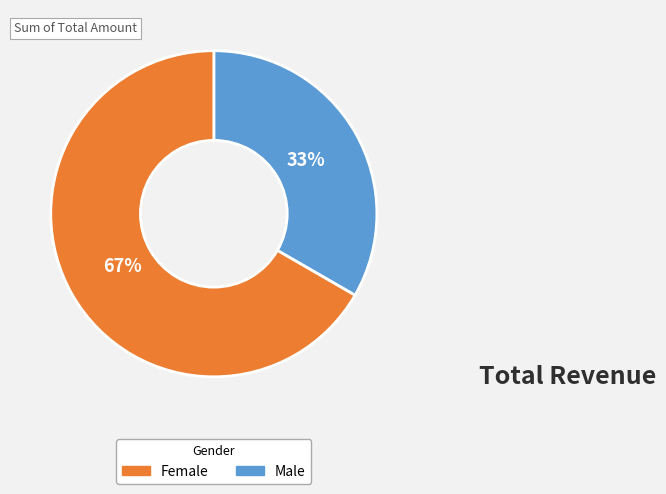

Is there any slice that represents more than half of the pie?

Yes